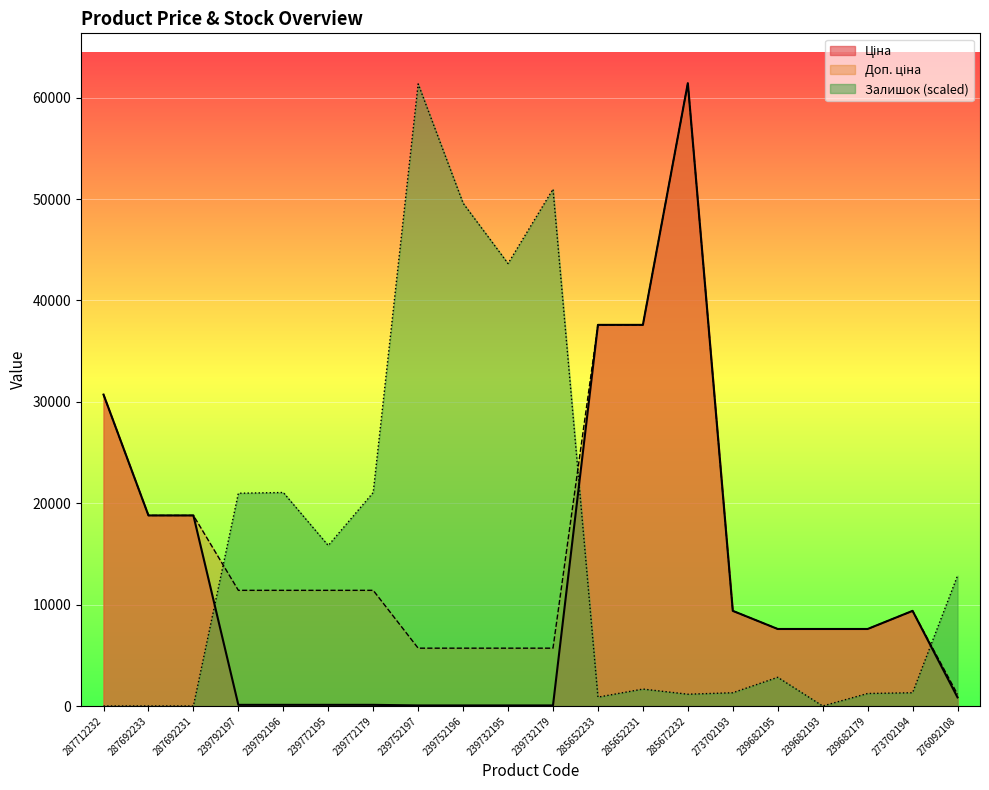

What is the difference between the highest and lowest values at 285652231?

35923.4